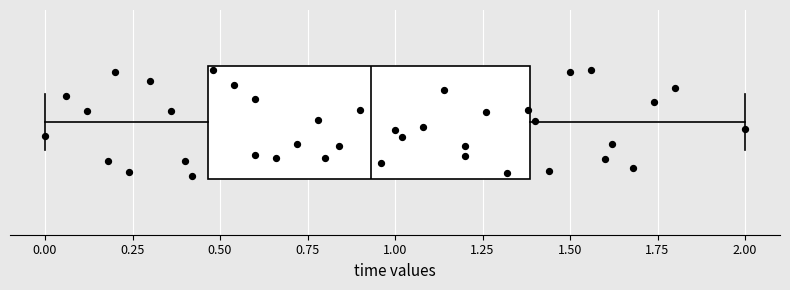

Transcribe this box plot: give where the median line is, the range the box spans, and where the two whiskers end, as read against the x-axis. The values are not printed on the chart, so give them approximately, as read against the axis.

median 0.95, box 0.45 to 1.40, whiskers 0.00 to 2.00